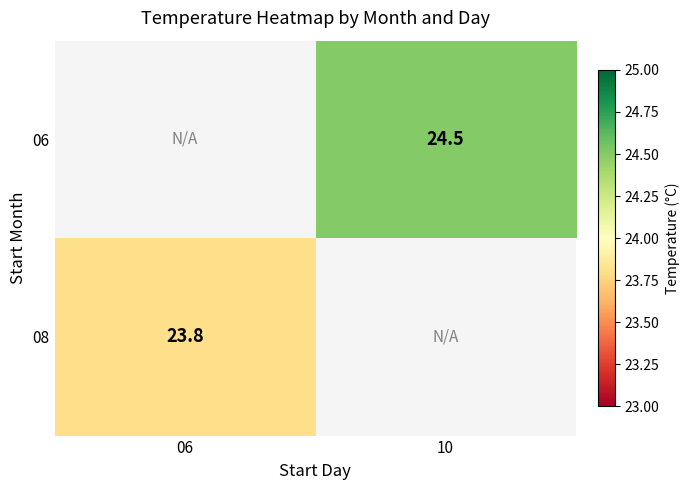

True or false: 06 has a value of 7.6 at 10.

False